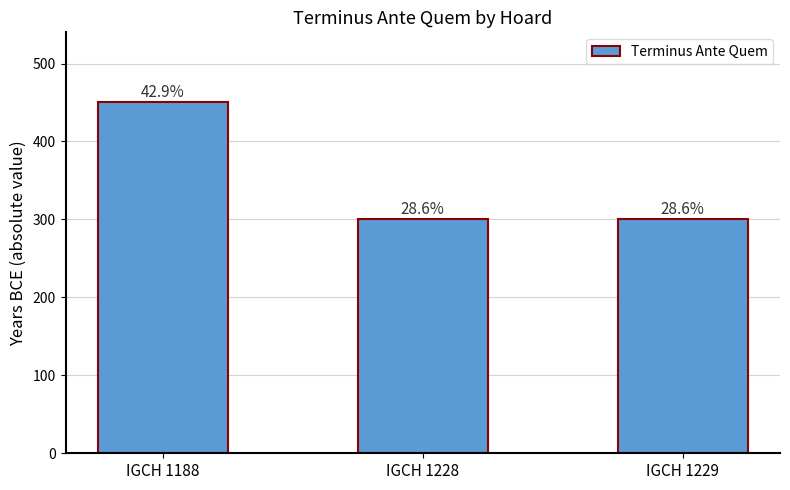

What is the value of the 2nd bar from the left?

300